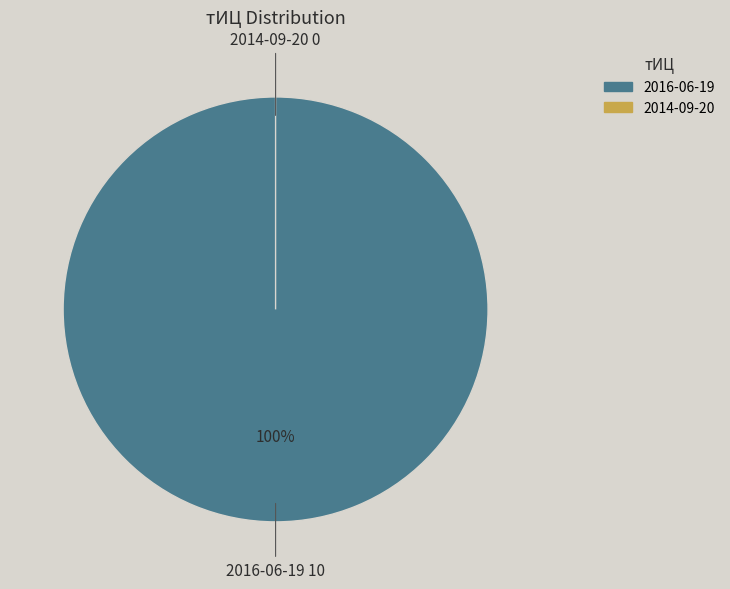

Which category has the smallest portion of the pie?

2014-09-20